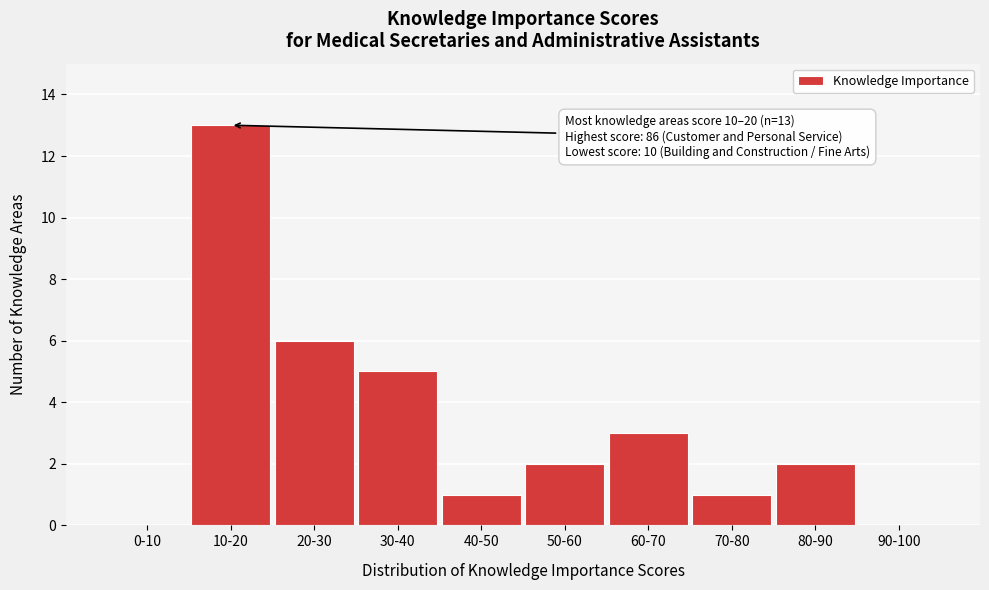

Reading right to left, list all the values displayed in this chart.

90-100=0	80-90=2	70-80=1	60-70=3	50-60=2	40-50=1	30-40=5	20-30=6	10-20=13	0-10=0